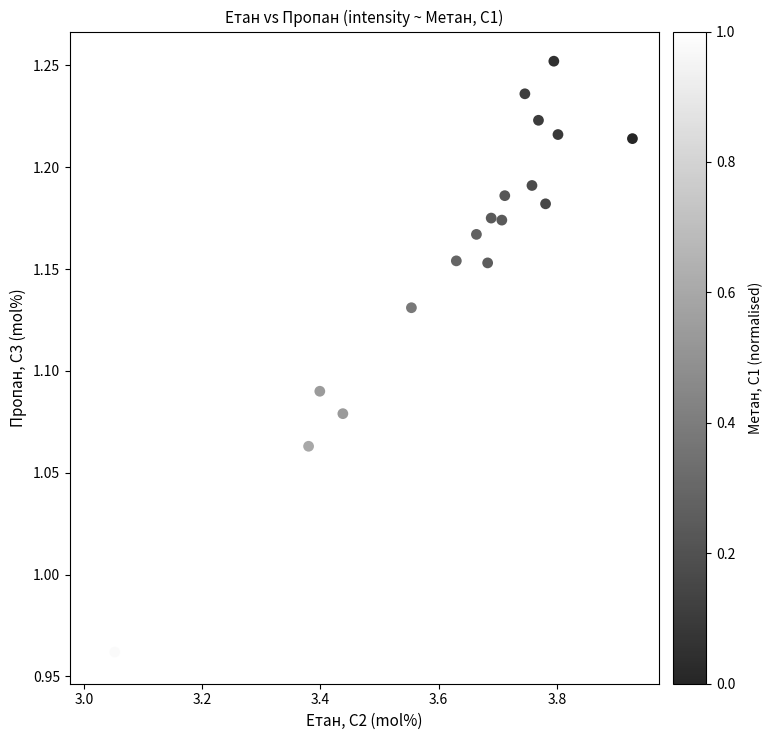

What is the range of X values (max minus min)?

0.9